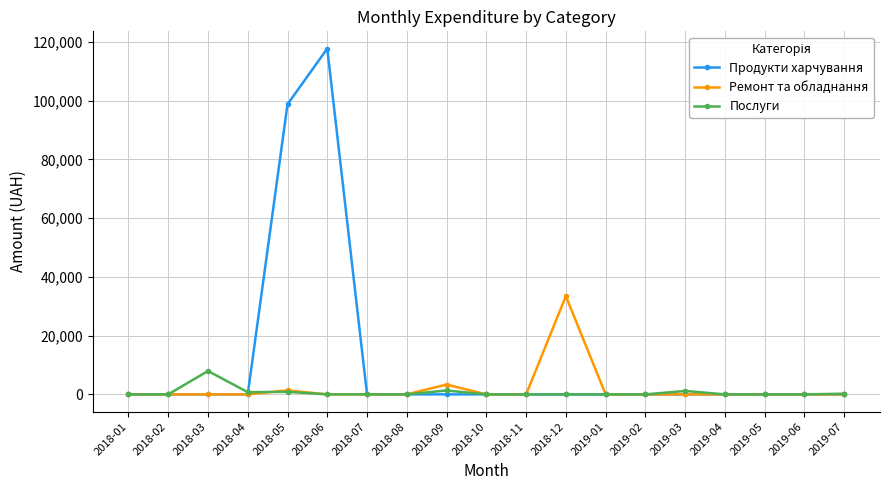

What is the difference between the highest and lowest values at 2018-09?

3345.0